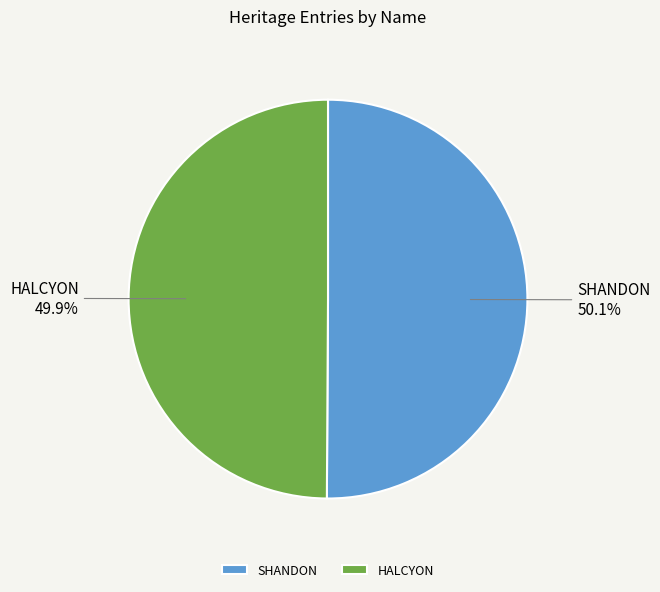

Approximately how many times larger is the value at SHANDON compared to HALCYON?

1.0